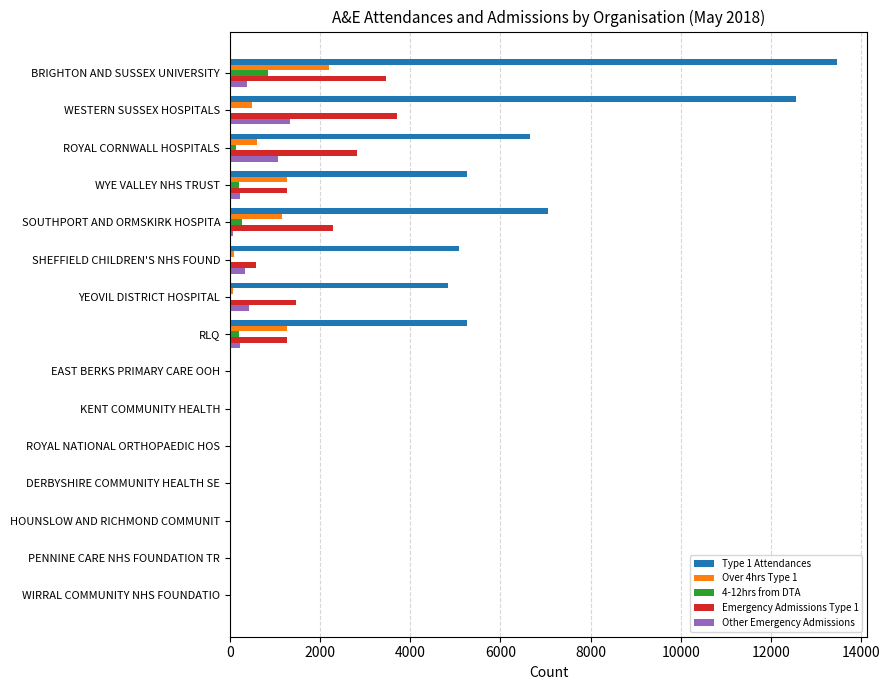

What is the maximum value shown in the chart?

13461